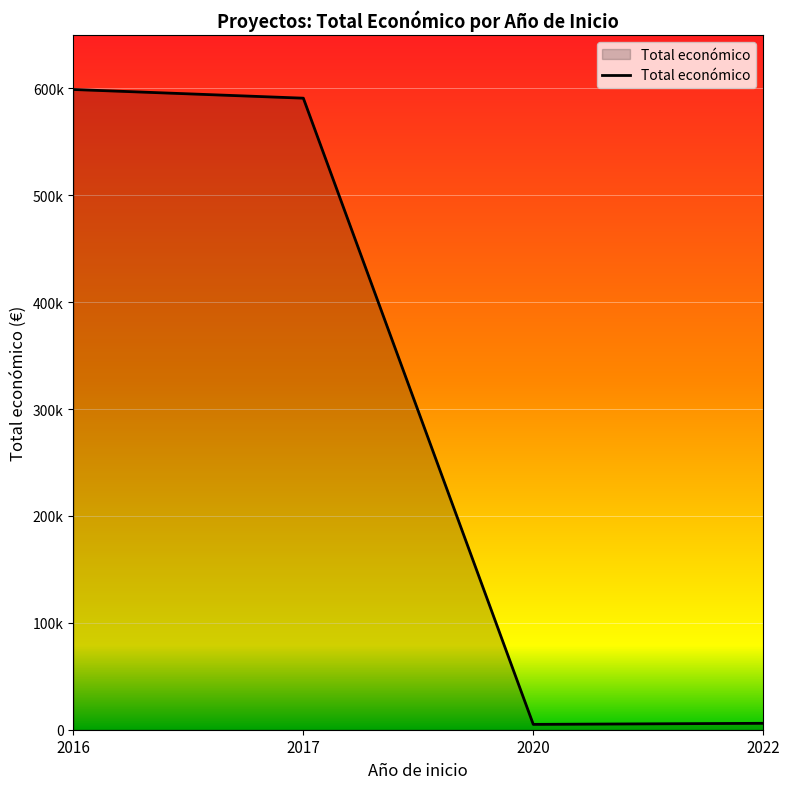

Is this an area chart (filled region under the line)?

Yes